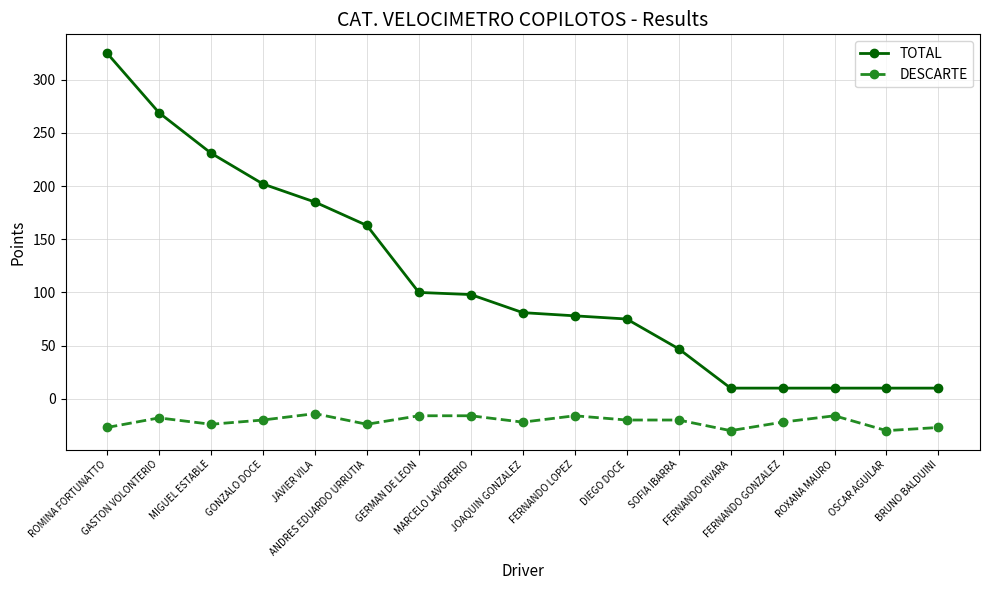

What position from the right is JOAQUIN GONZALEZ?

9